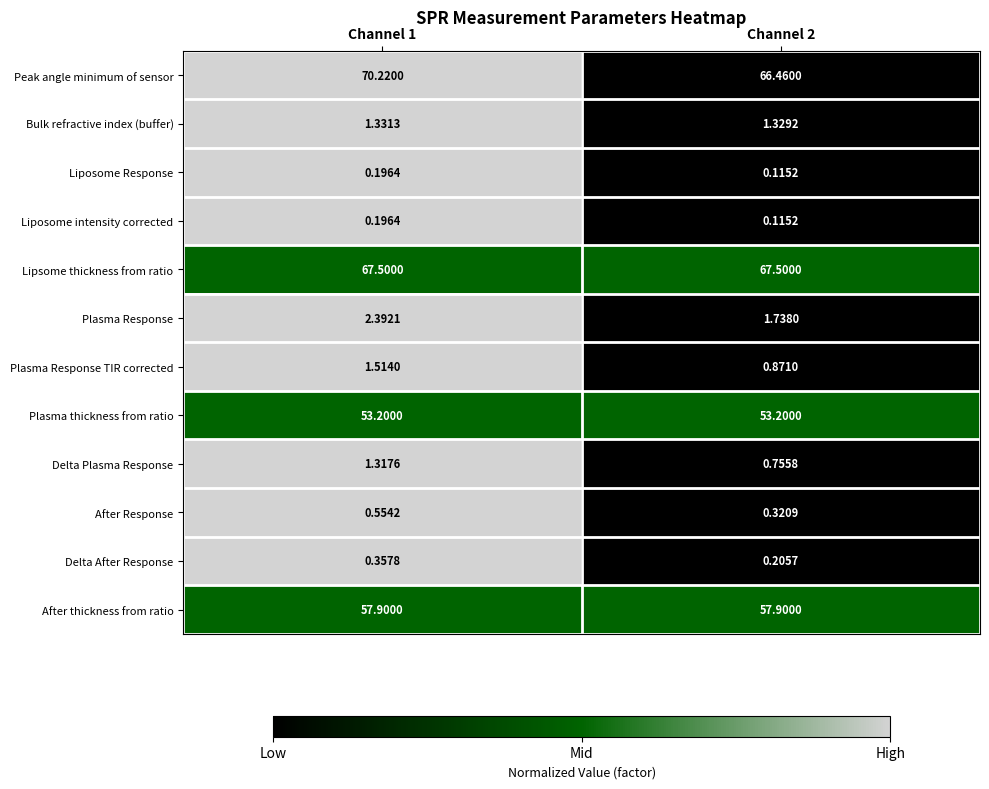

Which series has the largest range (max minus min)?

Peak angle minimum of sensor